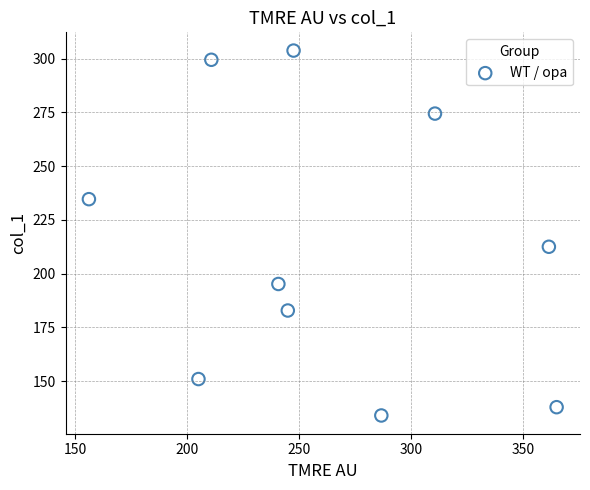

What is the range of Y values (max minus min)?

169.7